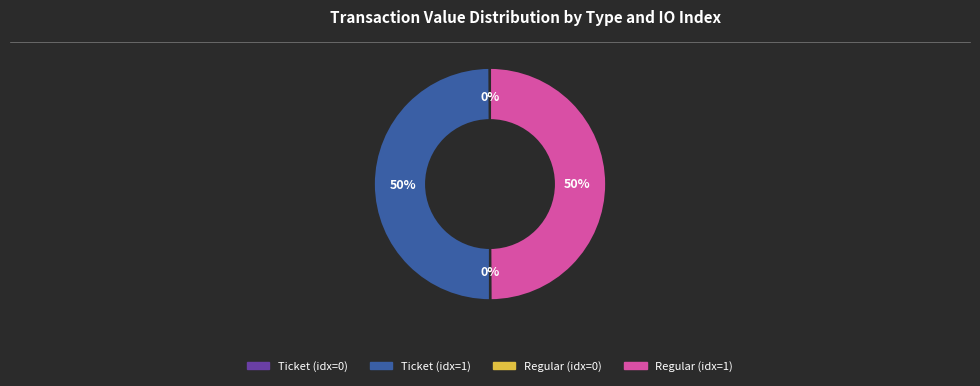

To the nearest percent, what is the difference between the largest and smallest slice percentages?

50%